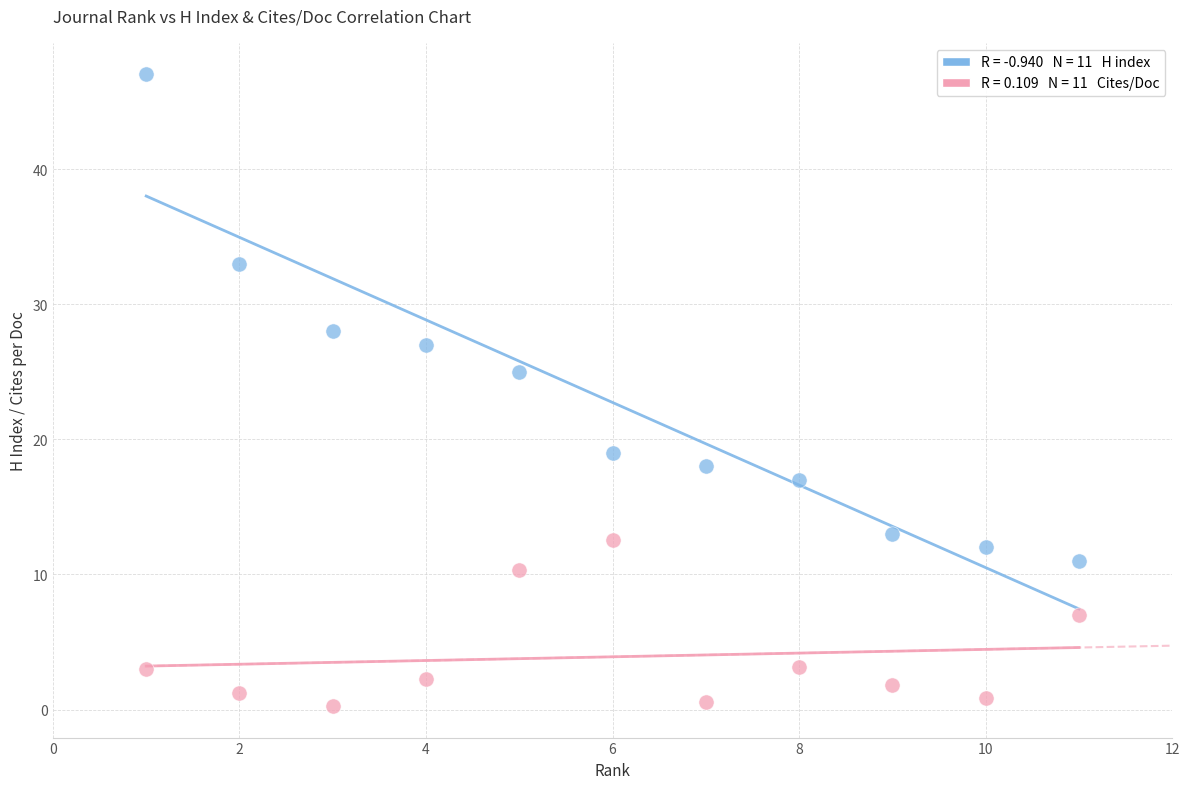

Across all data points, what is the range of X values (max minus min)?

10.0